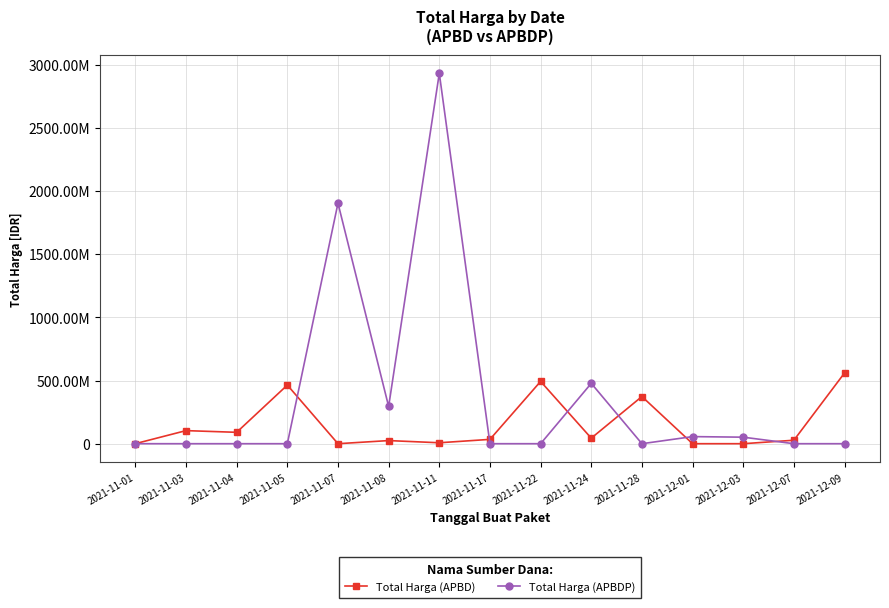

What are all the series names shown in the legend?

Total Harga (APBD), Total Harga (APBDP)